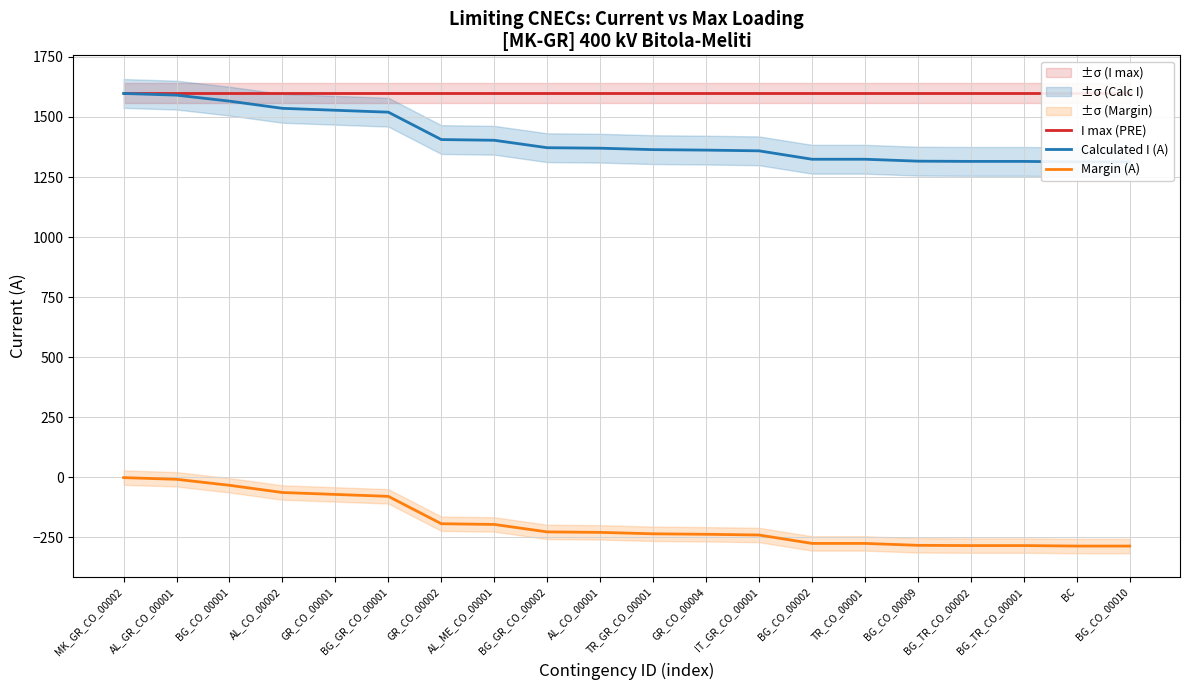

List the series in order of their peak value, lowest first.

Margin (A), Calculated I (A), I max (PRE)